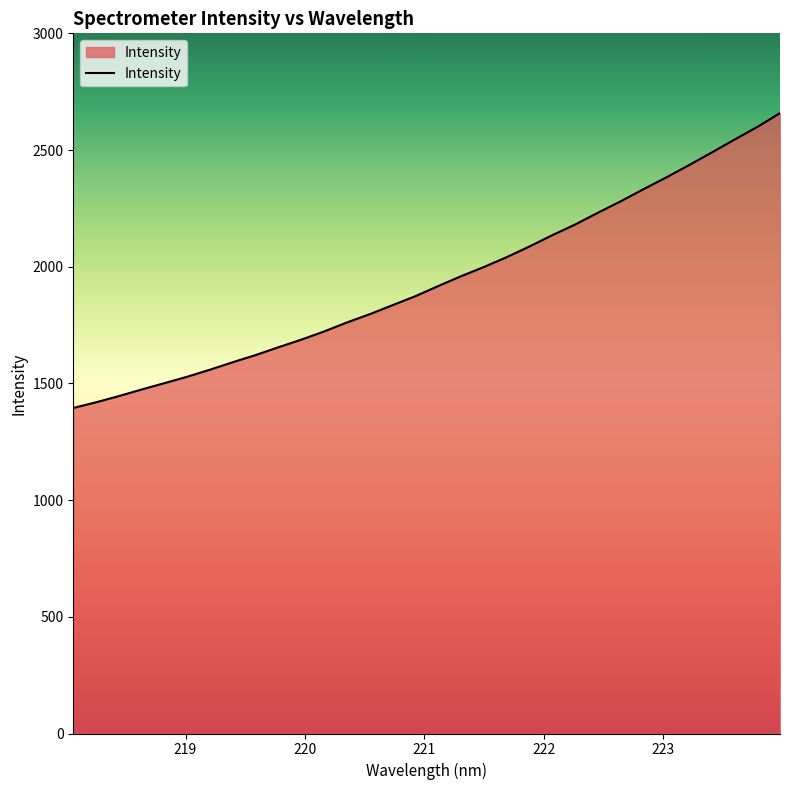

What is the minimum value shown in the chart?

1394.9